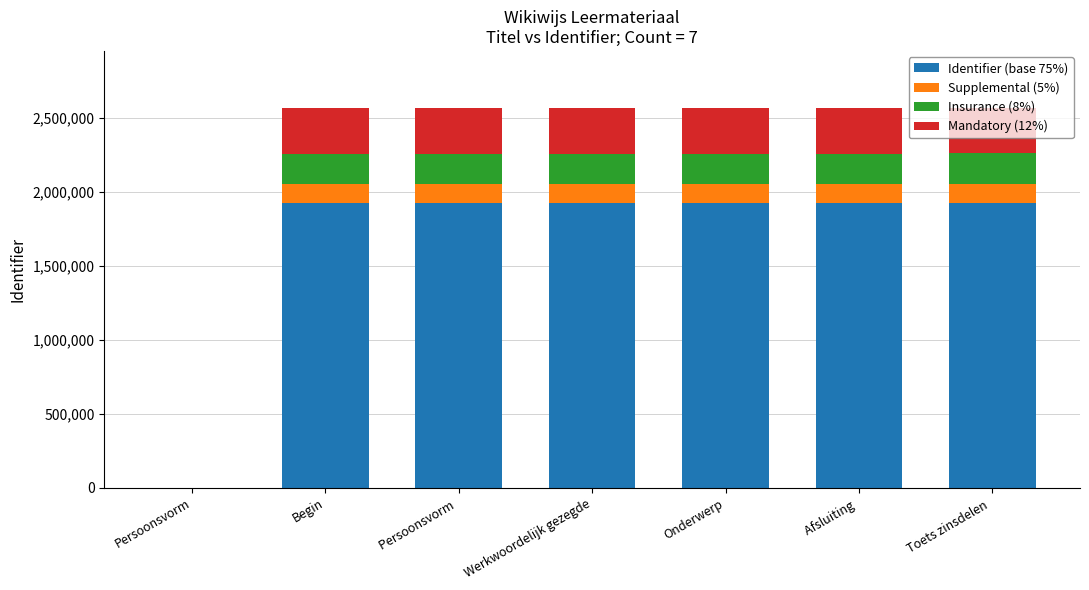

What is the total value across all series at Onderwerp?

2566246